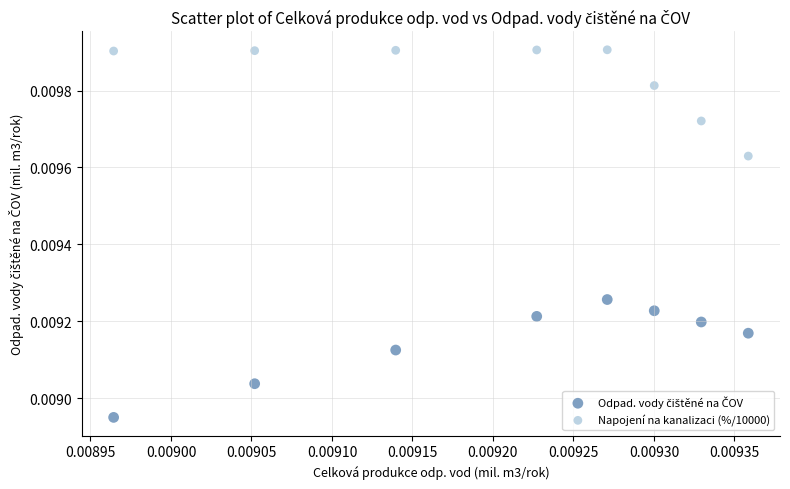

Which series reaches the maximum Y coordinate?

Napojení na kanalizaci (%/10000)